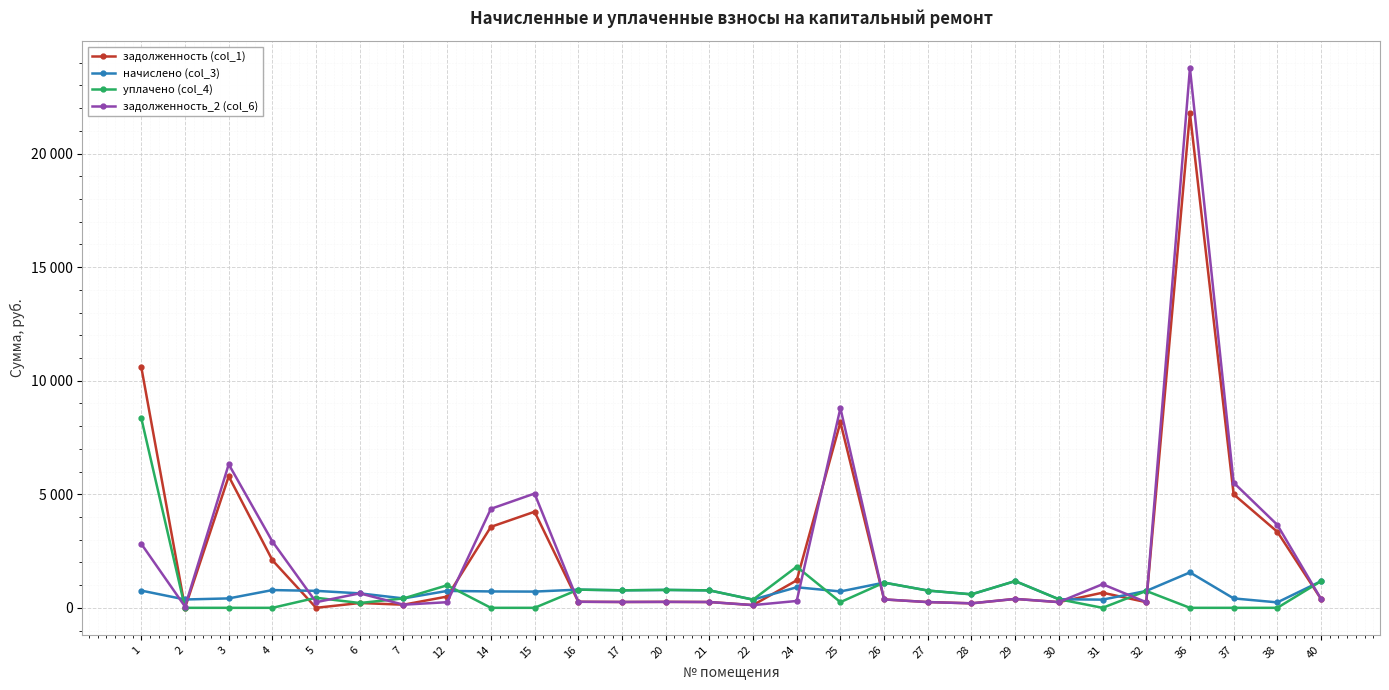

Is the value of уплачено (col_4) at 1 greater than the value of задолженность_2 (col_6) at 26?

Yes